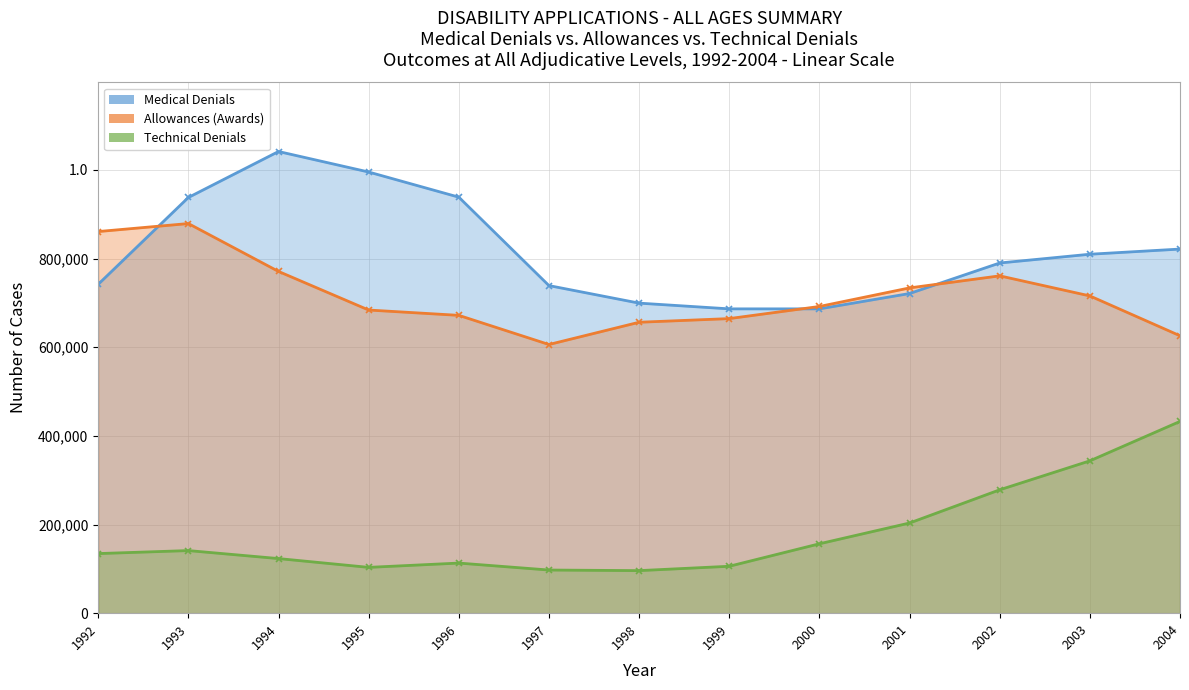

How many data points in Allowances (Awards) are above 691858?

6